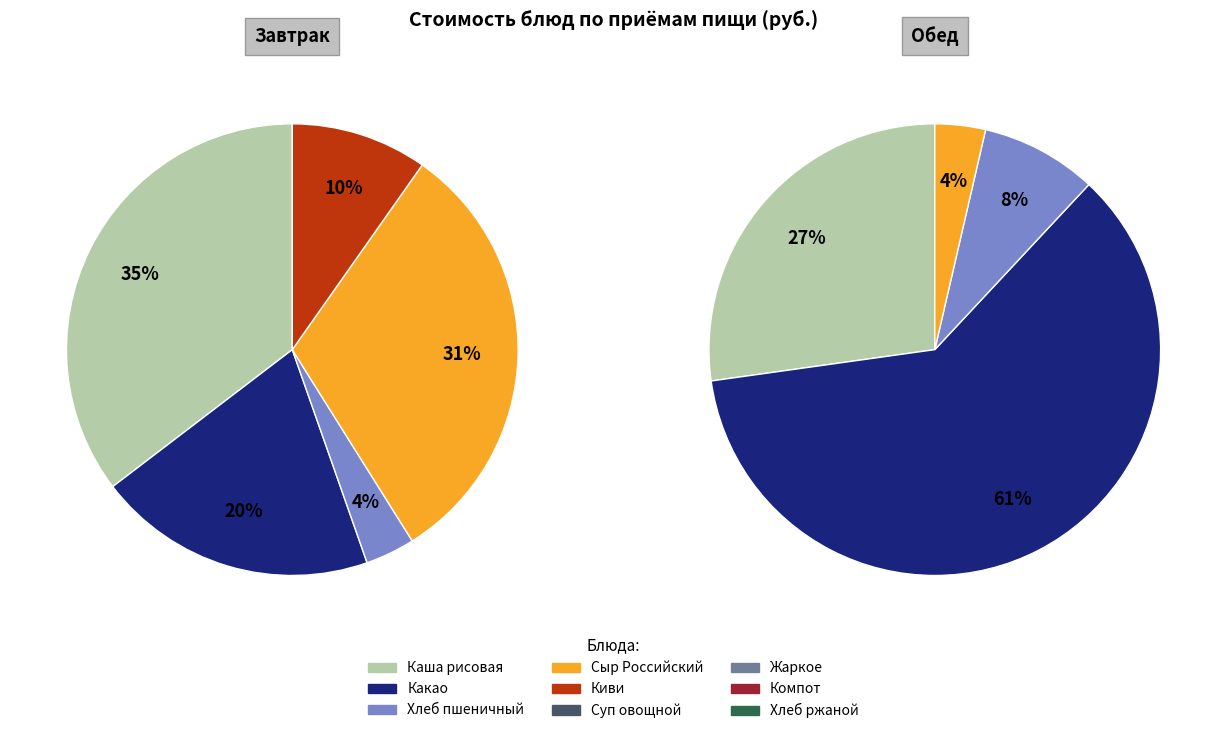

Does Жаркое по-домашнему account for over 50% of the chart?

No